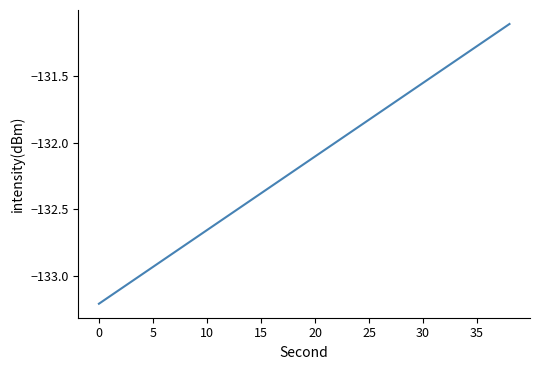

What is the minimum value shown in the chart?

-133.2